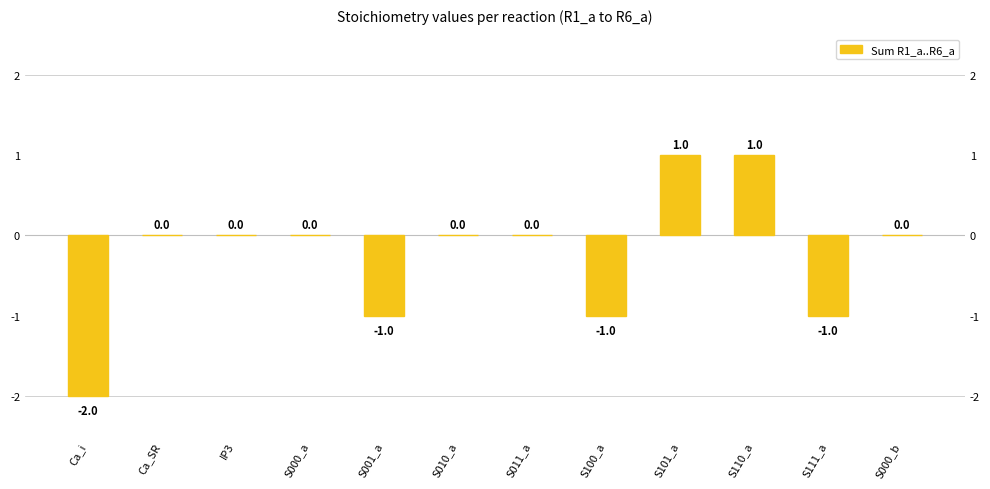

Reading right to left, list all the values displayed in this chart.

S000_b=0	S111_a=-1	S110_a=1	S101_a=1	S100_a=-1	S011_a=0	S010_a=0	S001_a=-1	S000_a=0	IP3=0	Ca_SR=0	Ca_i=-2